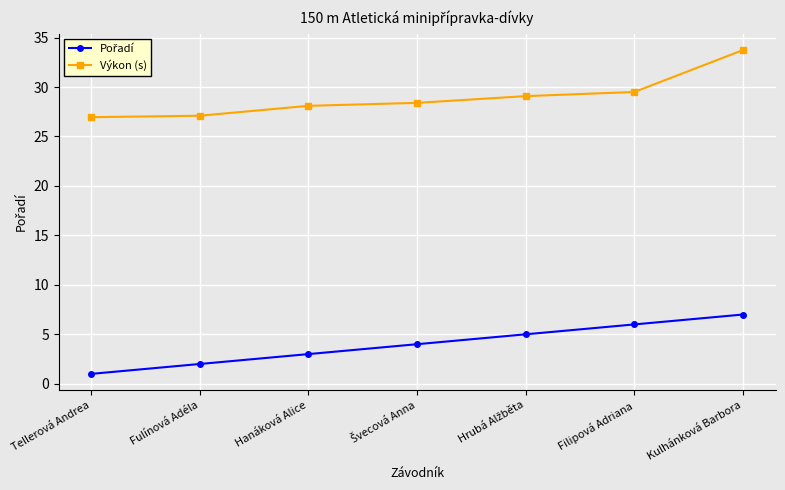

What is the difference between the maximum and minimum values in the Výkon (s) series?

6.8